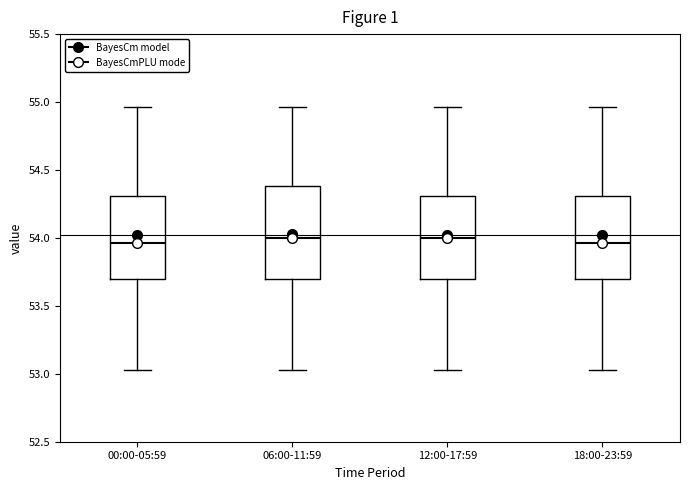

Reading left to right, transcribe this box plot: for each box, give where its median line is, the range the box spans, and where its two whiskers end, as read against the y-axis. The values are not printed on the chart, so give them approximately, as read against the axis.

00:00-05:59: median 53.95, box 53.70 to 54.30, whiskers 53.05 to 54.95
06:00-11:59: median 54.00, box 53.70 to 54.40, whiskers 53.05 to 54.95
12:00-17:59: median 54.00, box 53.70 to 54.30, whiskers 53.05 to 54.95
18:00-23:59: median 53.95, box 53.70 to 54.30, whiskers 53.05 to 54.95